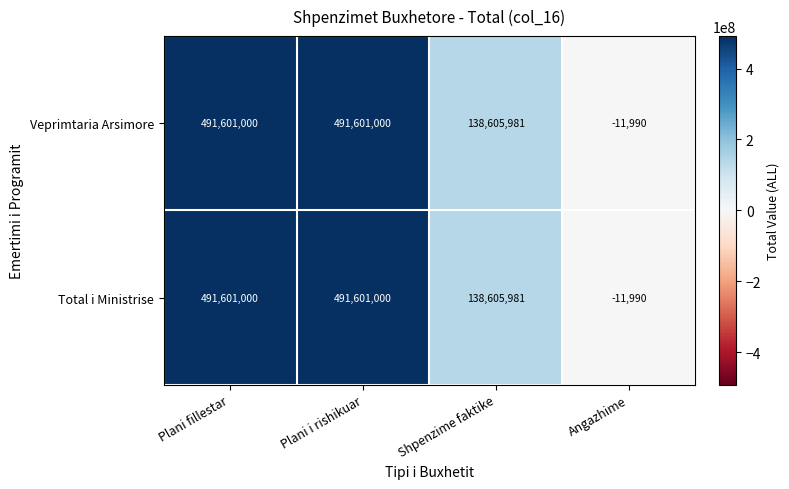

True or false: Total i Ministrise has a value of 182680484 at Shpenzime faktike.

False